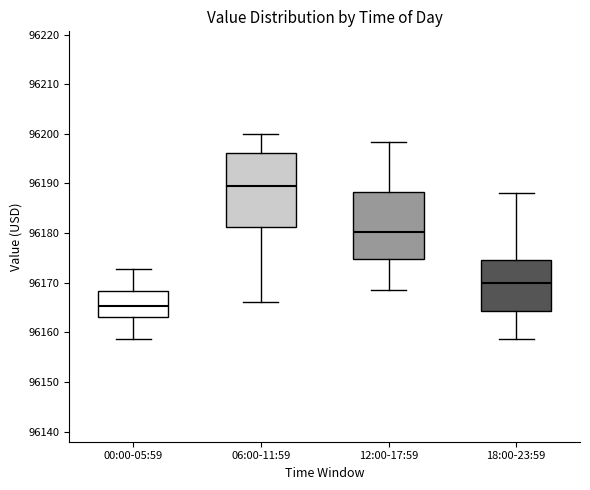

Reading left to right, read every box against the y-axis: the position of its median line, the range the box covers, and the ends of its whiskers. The values are not printed on the chart, so give them approximately, as read against the axis.

00:00-05:59: median 96165, box 96163 to 96168, whiskers 96159 to 96173
06:00-11:59: median 96190, box 96181 to 96196, whiskers 96166 to 96200
12:00-17:59: median 96180, box 96175 to 96188, whiskers 96169 to 96198
18:00-23:59: median 96170, box 96164 to 96175, whiskers 96159 to 96188